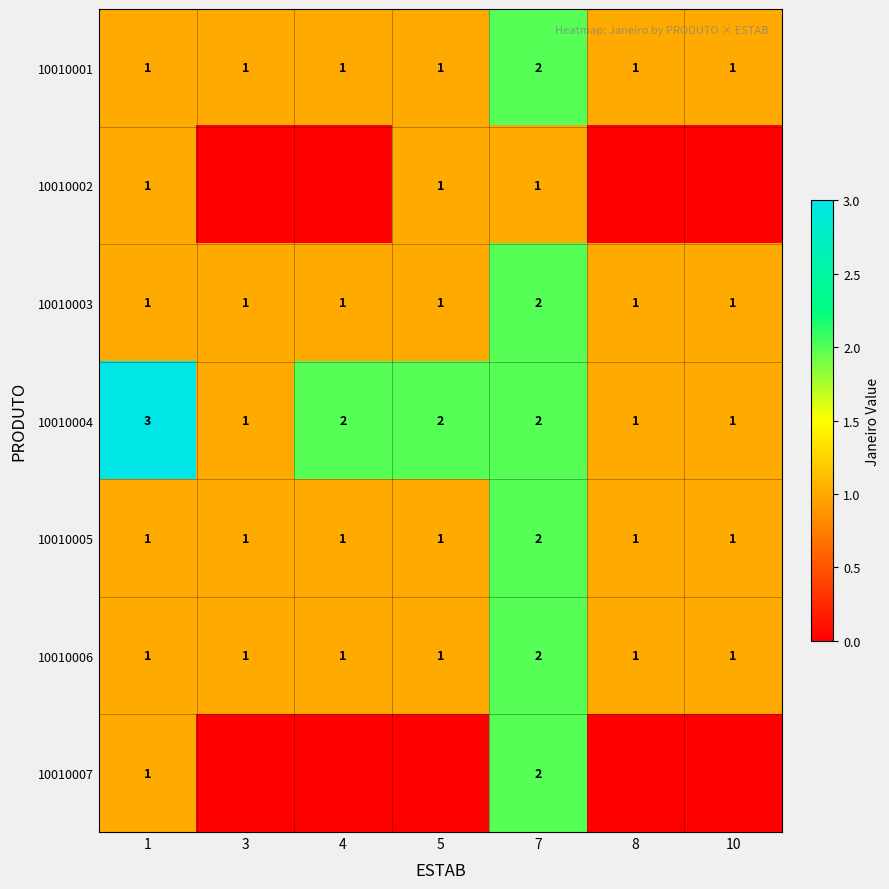

Which has a higher value, 1 or 8?

1